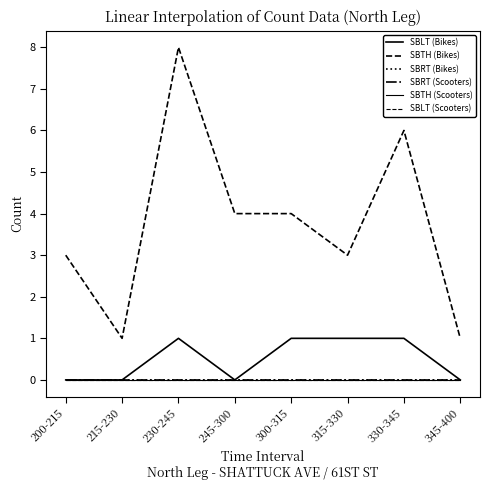

Is this an area chart (filled region under the line)?

No